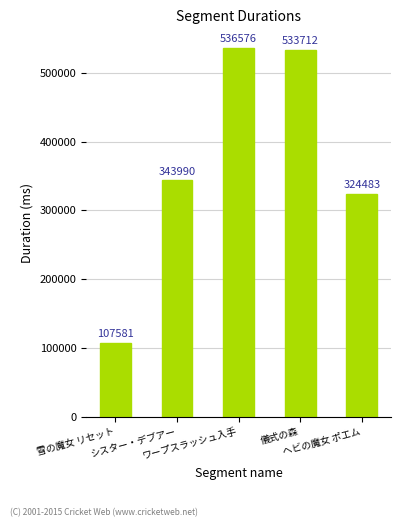

Approximately how many times larger is the value at シスター・デブアー compared to ワープスラッシュ入手?

0.6